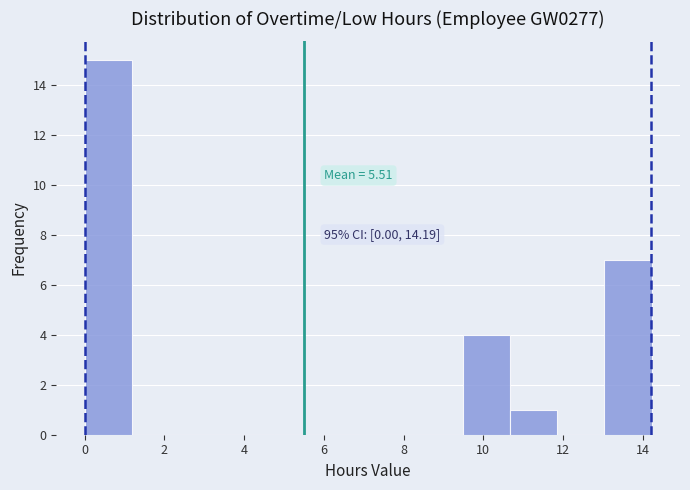

Which range on the x-axis has the tallest bar?

0.0 to 1.2